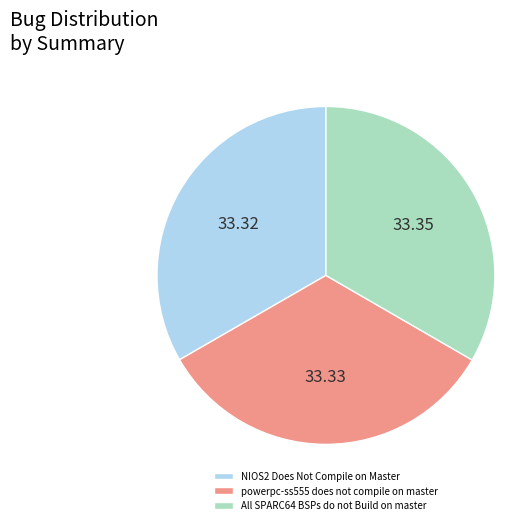

True or false: NIOS2 Does Not Compile on Master accounts for 33% of the total.

True